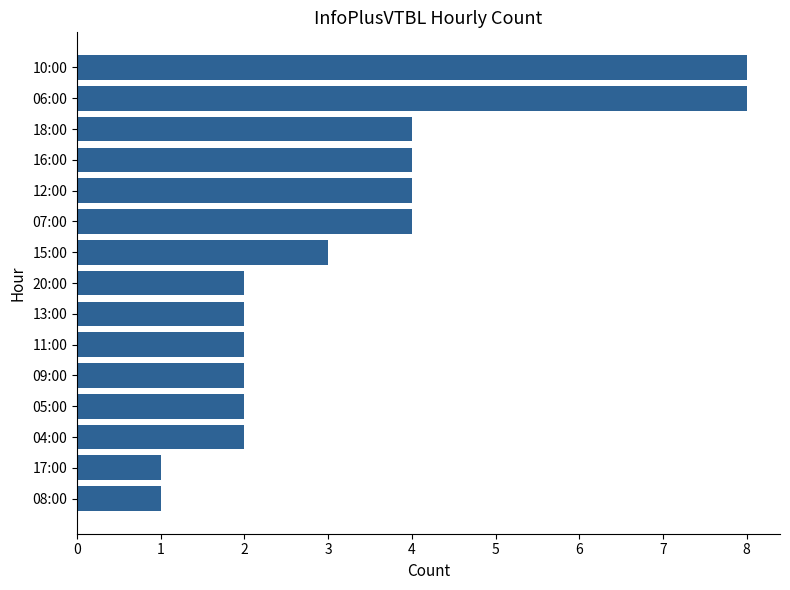

What is the minimum value shown in the chart?

1